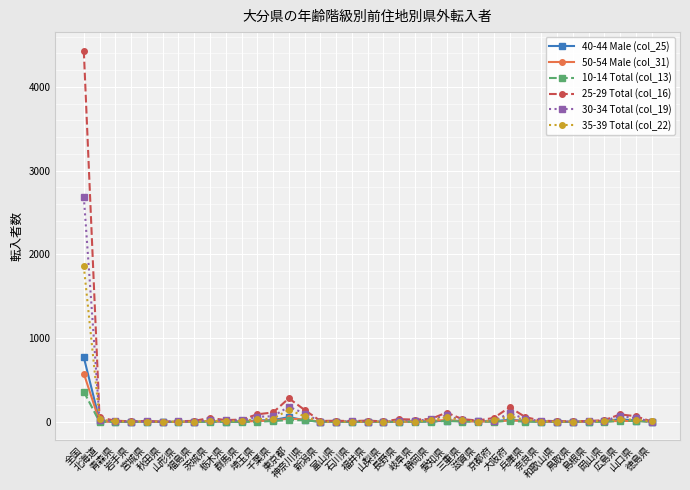

What is the average value of the 50-54 Male (col_31) series?

23